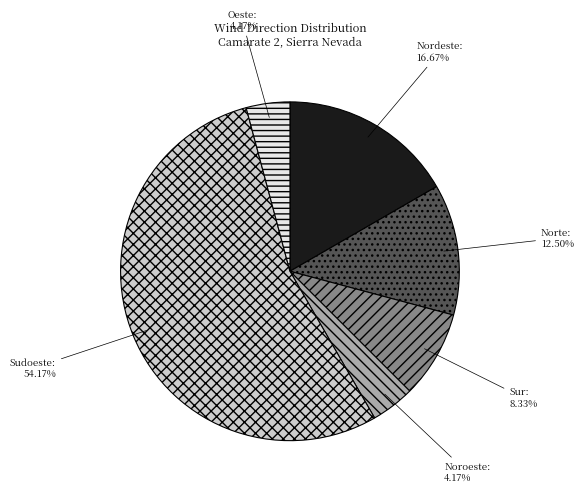

Is it true that Nordeste is 17% of the pie?

True